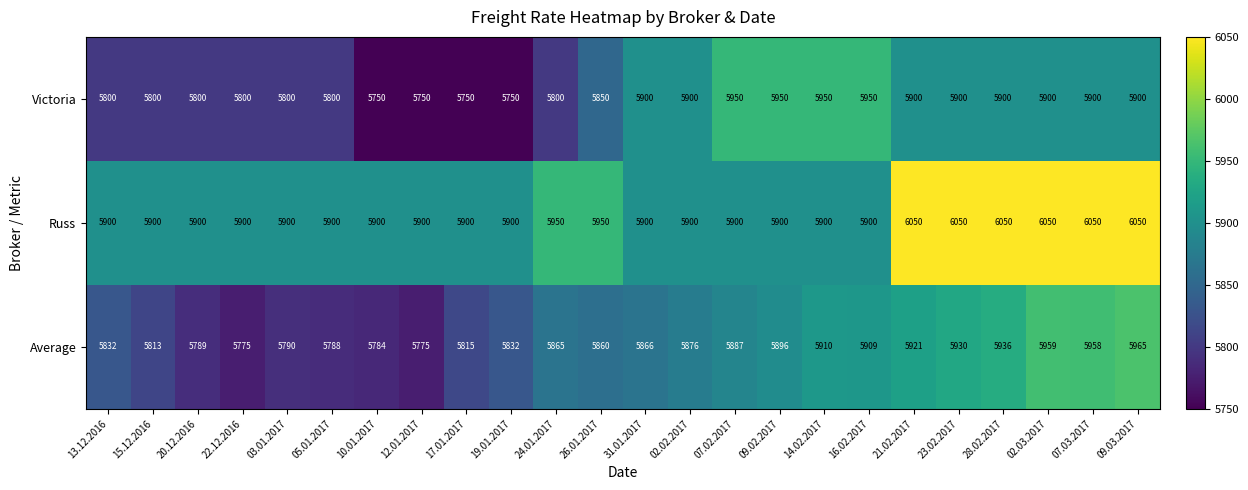

Count the Russ values in the range 5900 to 6050.

24